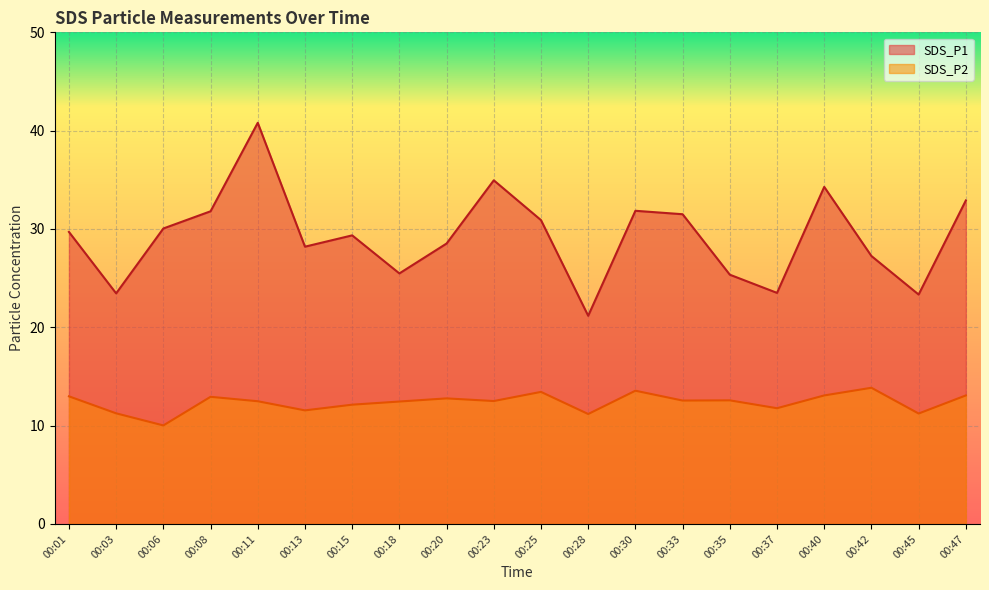

Where is SDS_P2 nearest to the value 11?

00:28